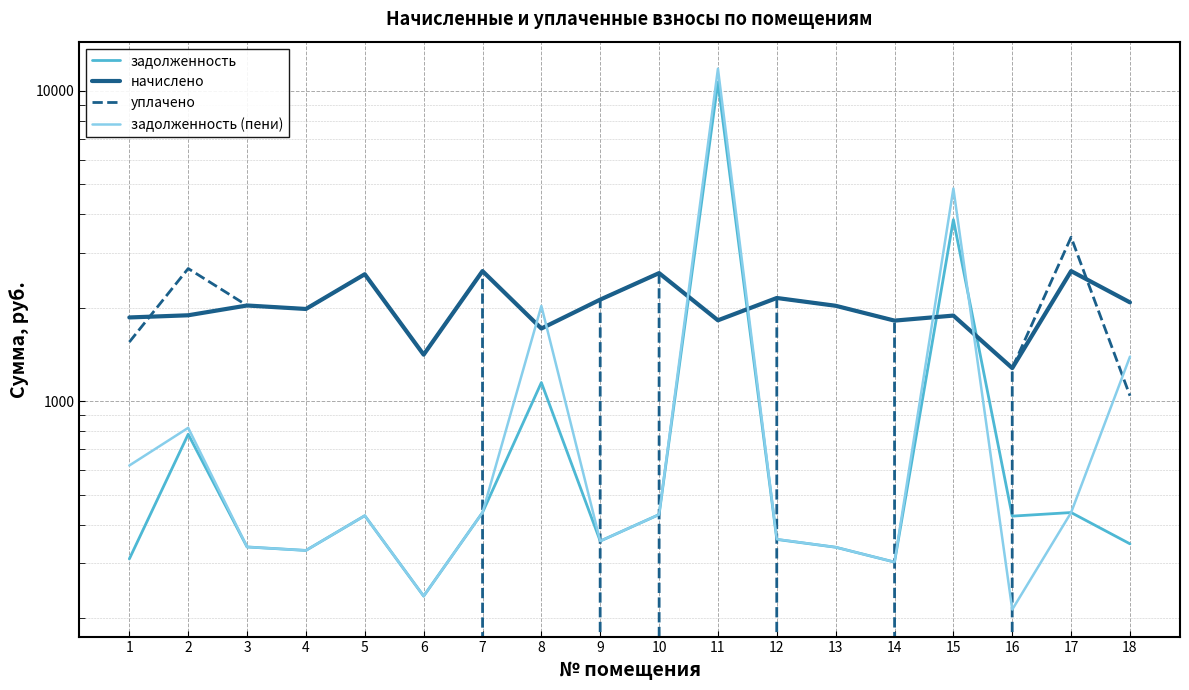

What is the difference between the задолженность values at 11 and 13?

10331.7